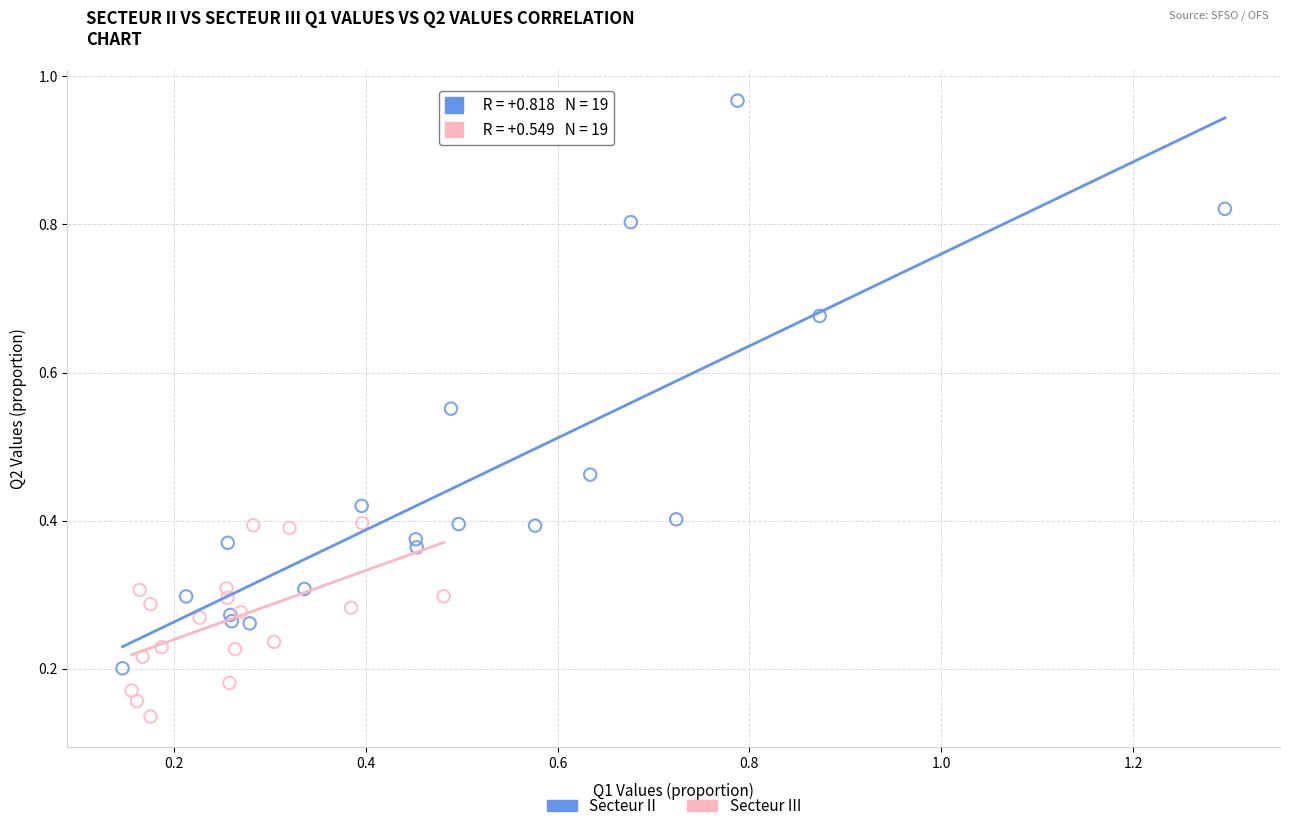

Which series has the largest Y range (max minus min)?

Secteur II